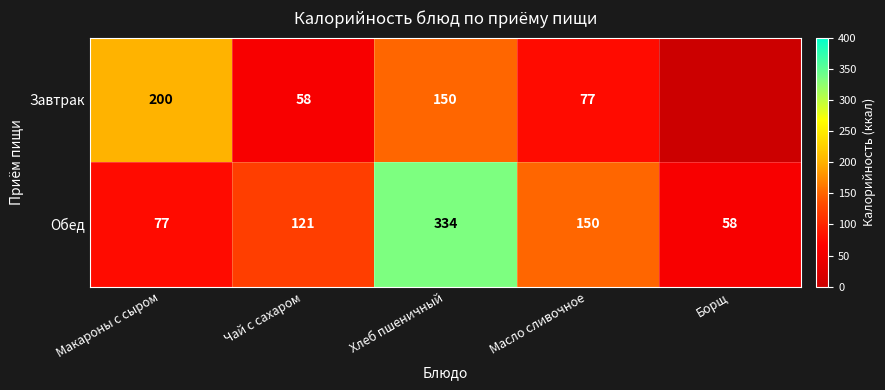

What is the average value of the Обед series?

148